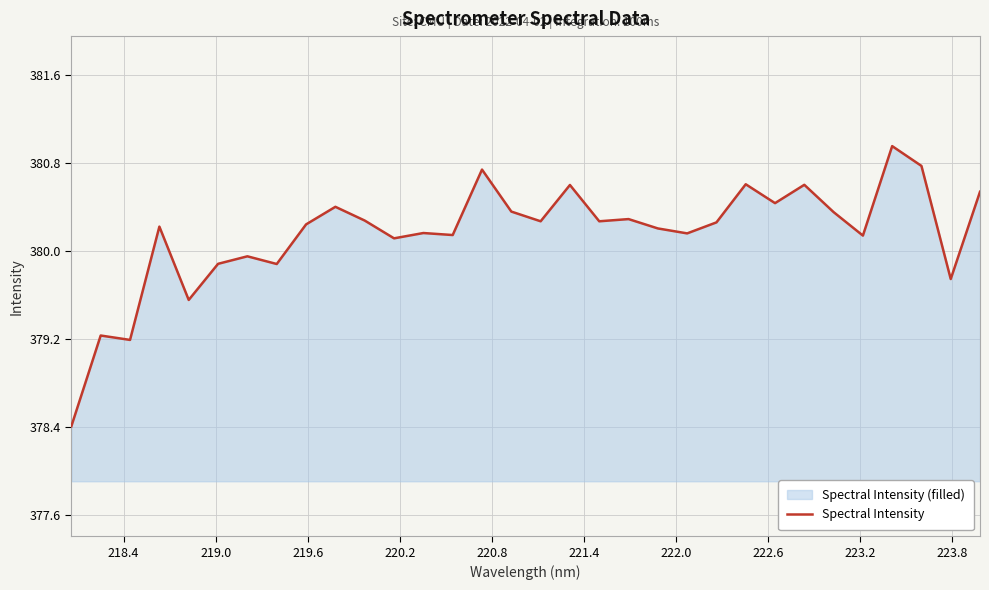

What is the minimum value shown in the chart?

378.4